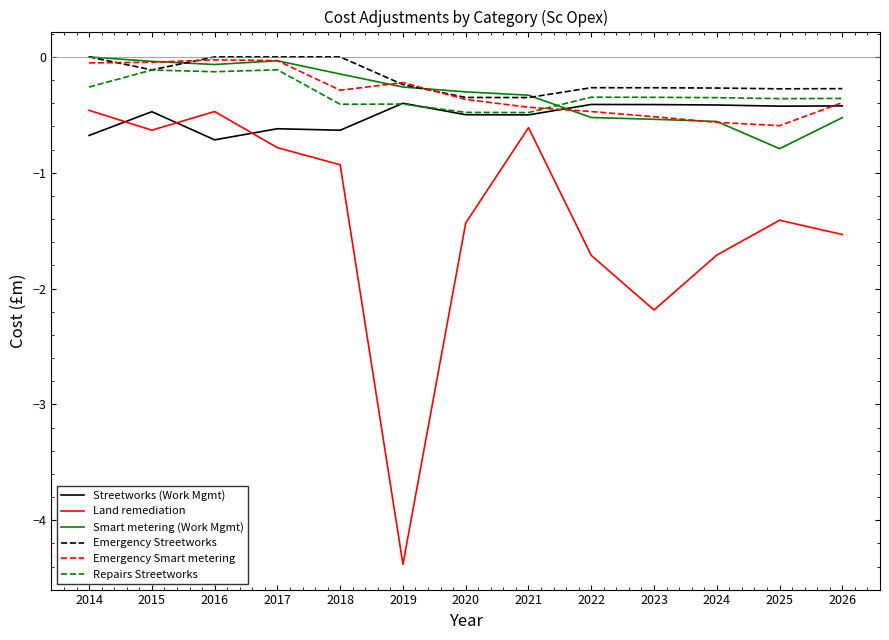

At which label does Land remediation first exceed -1?

2014